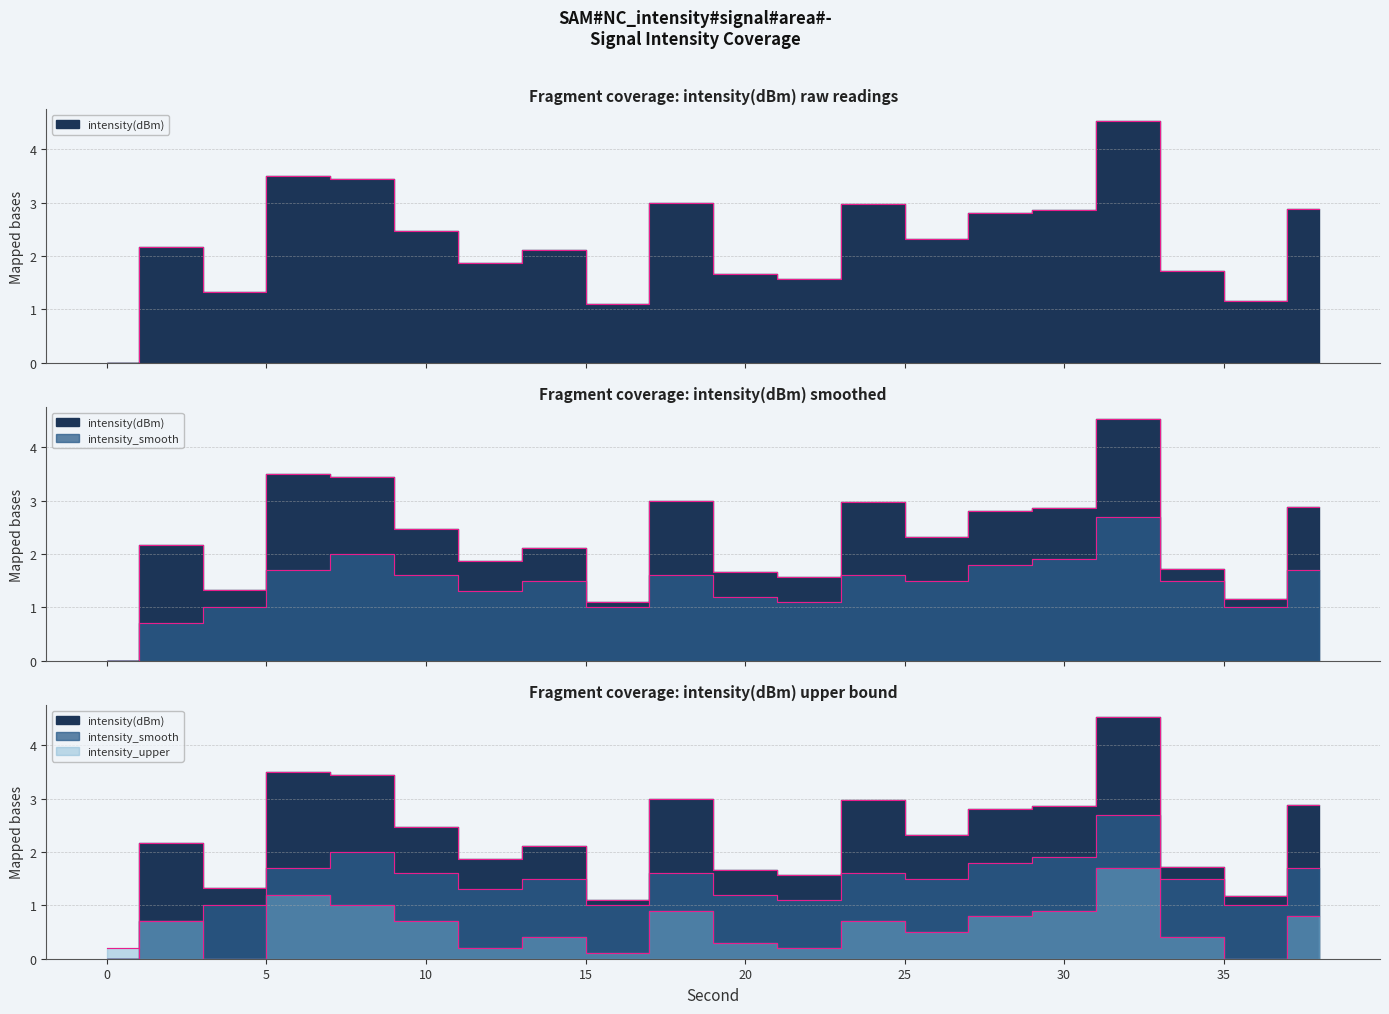

Which category has the highest value in the intensity(dBm) series?

32